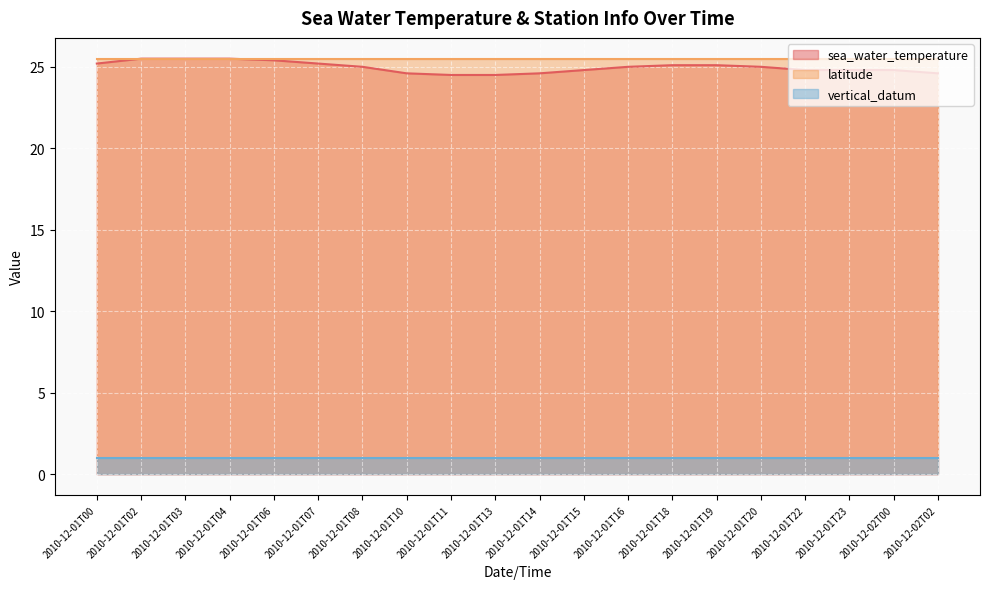

Reading left to right, what are all the values shown in this chart?

sea_water_temperature: 2010-12-01T00=25.2	2010-12-01T02=25.5	2010-12-01T03=25.5	2010-12-01T04=25.5	2010-12-01T06=25.4	2010-12-01T07=25.2	2010-12-01T08=25.0	2010-12-01T10=24.6	2010-12-01T11=24.5	2010-12-01T13=24.5	2010-12-01T14=24.6	2010-12-01T15=24.8	2010-12-01T16=25.0	2010-12-01T18=25.1	2010-12-01T19=25.1	2010-12-01T20=25.0	2010-12-01T22=24.8	2010-12-01T23=24.8	2010-12-02T00=24.8	2010-12-02T02=24.6
latitude: 2010-12-01T00=25.5	2010-12-01T02=25.5	2010-12-01T03=25.5	2010-12-01T04=25.5	2010-12-01T06=25.5	2010-12-01T07=25.5	2010-12-01T08=25.5	2010-12-01T10=25.5	2010-12-01T11=25.5	2010-12-01T13=25.5	2010-12-01T14=25.5	2010-12-01T15=25.5	2010-12-01T16=25.5	2010-12-01T18=25.5	2010-12-01T19=25.5	2010-12-01T20=25.5	2010-12-01T22=25.5	2010-12-01T23=25.5	2010-12-02T00=25.5	2010-12-02T02=25.5
vertical_datum: 2010-12-01T00=1.0	2010-12-01T02=1.0	2010-12-01T03=1.0	2010-12-01T04=1.0	2010-12-01T06=1.0	2010-12-01T07=1.0	2010-12-01T08=1.0	2010-12-01T10=1.0	2010-12-01T11=1.0	2010-12-01T13=1.0	2010-12-01T14=1.0	2010-12-01T15=1.0	2010-12-01T16=1.0	2010-12-01T18=1.0	2010-12-01T19=1.0	2010-12-01T20=1.0	2010-12-01T22=1.0	2010-12-01T23=1.0	2010-12-02T00=1.0	2010-12-02T02=1.0